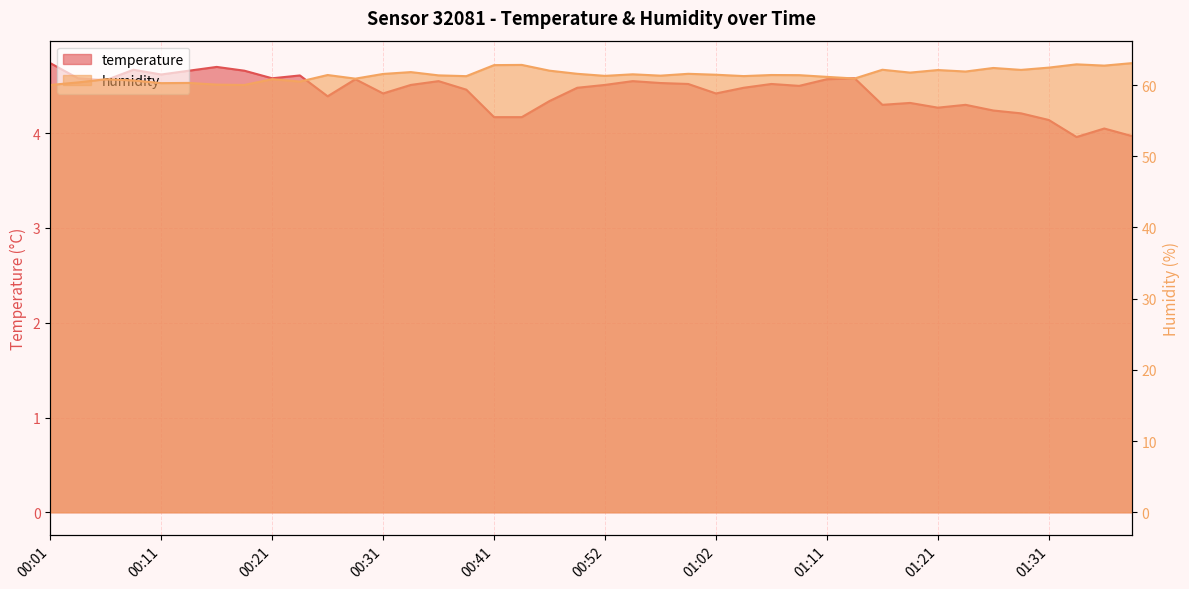

List the labels in order of temperature value, smallest first.

01:34, 01:39, 01:36, 01:31, 00:41, 00:44, 01:29, 01:26, 01:21, 01:16, 01:24, 01:19, 00:47, 00:26, 00:31, 01:02, 00:39, 00:49, 01:04, 01:09, 00:33, 00:52, 00:59, 01:07, 00:57, 00:36, 00:54, 00:06, 00:28, 01:11, 00:03, 00:21, 01:14, 00:23, 00:11, 00:13, 00:18, 00:08, 00:16, 00:01